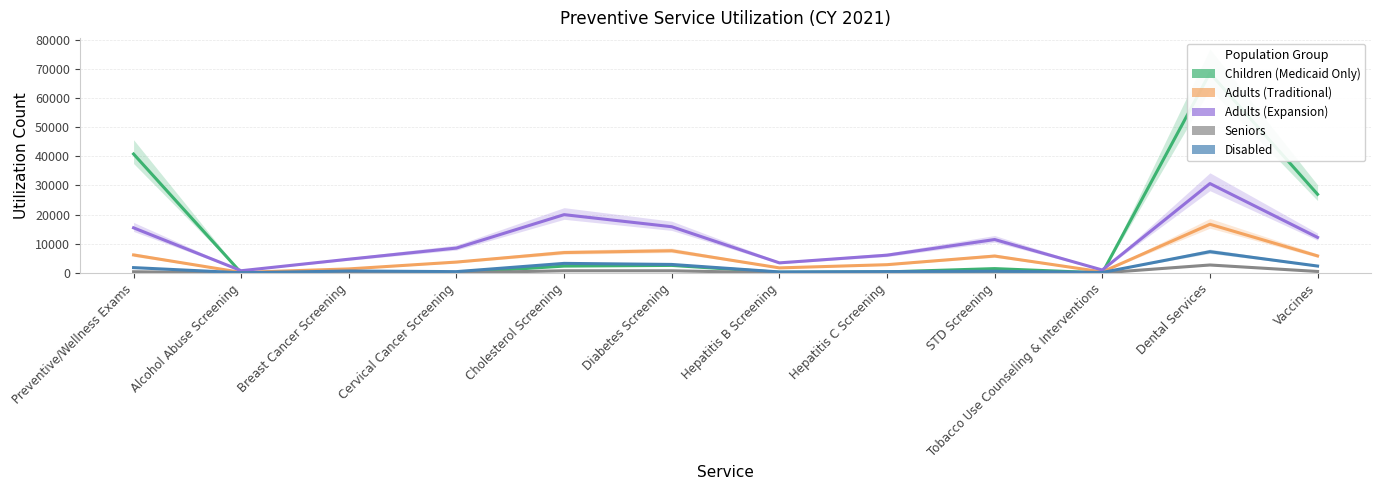

What is the label of the 12th point from the left?

Vaccines